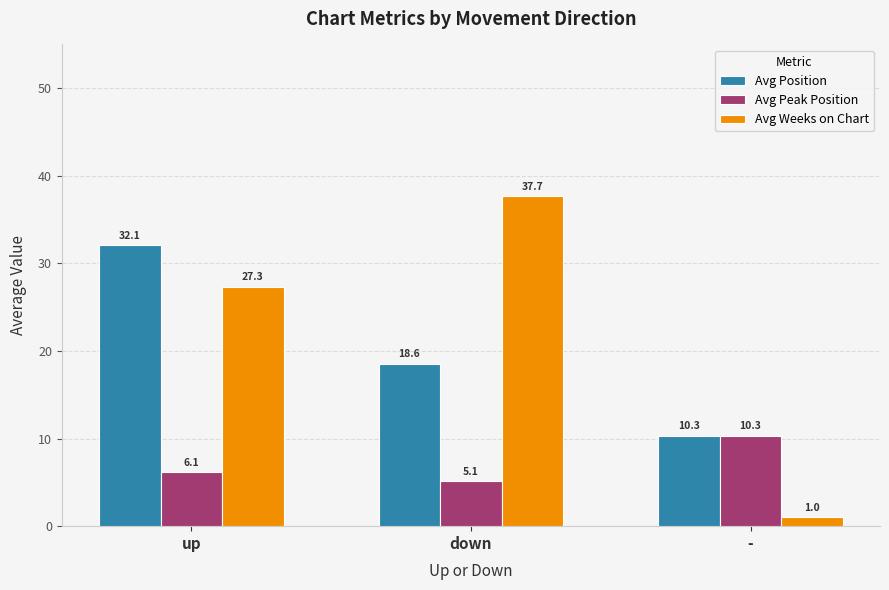

What is the difference between the highest and lowest values at up?

26.0